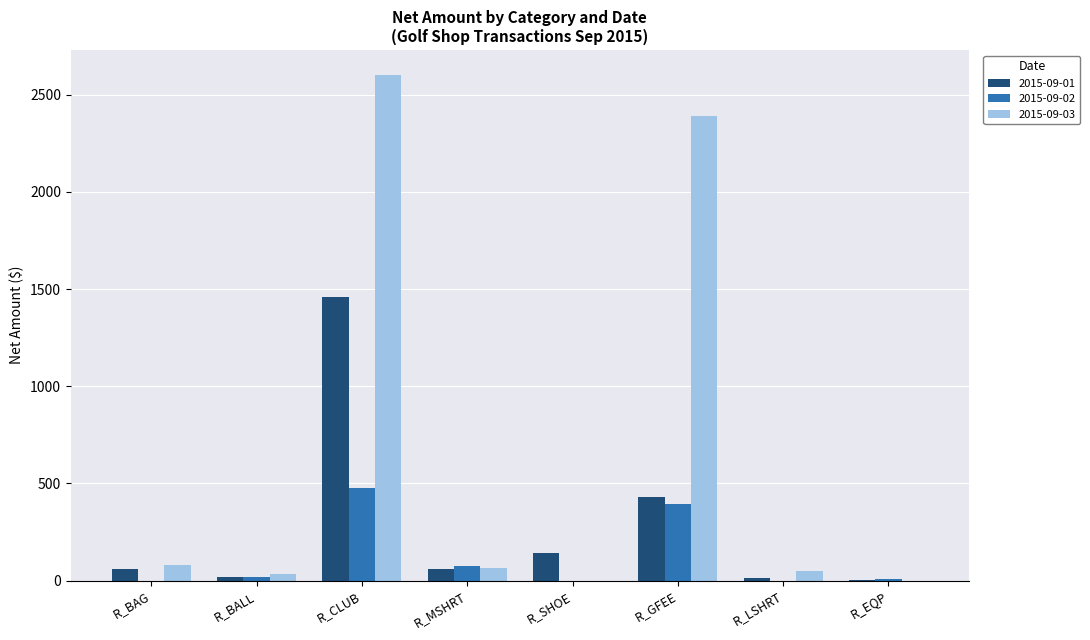

Which series changed the most between R_SHOE and R_LSHRT?

2015-09-01